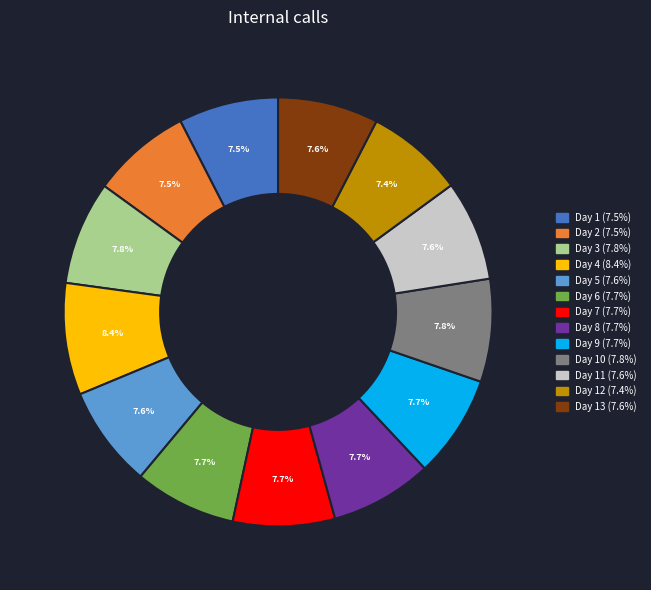

Is there any slice that represents more than half of the pie?

No